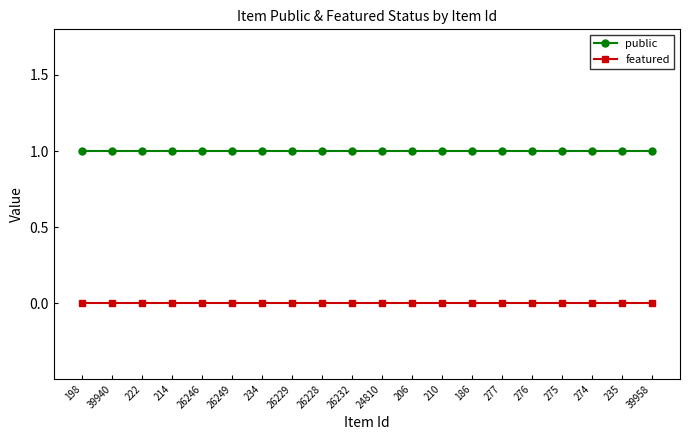

Is it true that featured equals 0 at 26249?

True